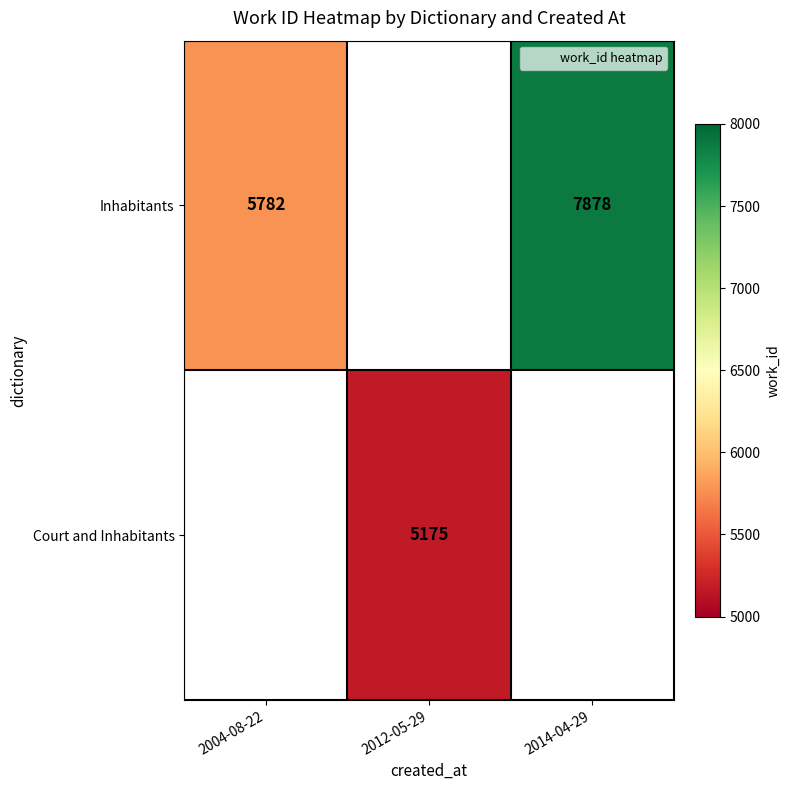

What is the sum of the Inhabitants values at 2004-08-22 and 2014-04-29?

13660